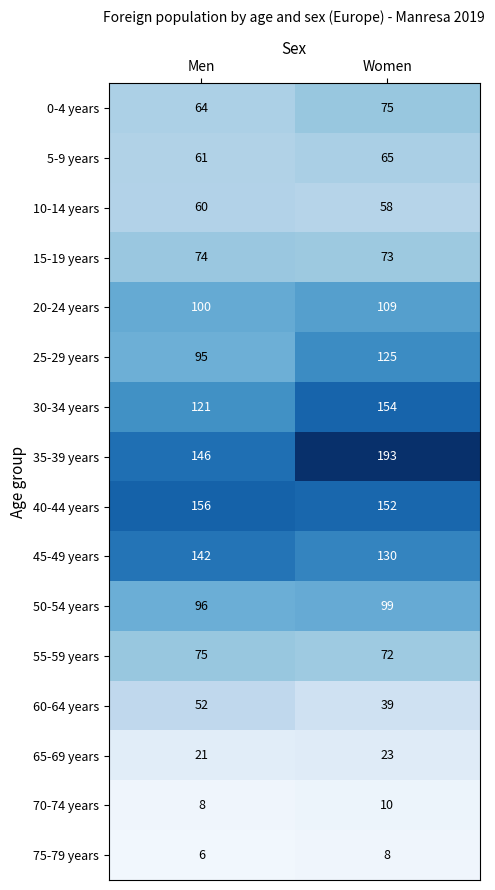

What is the average value of the 65-69 years series?

22